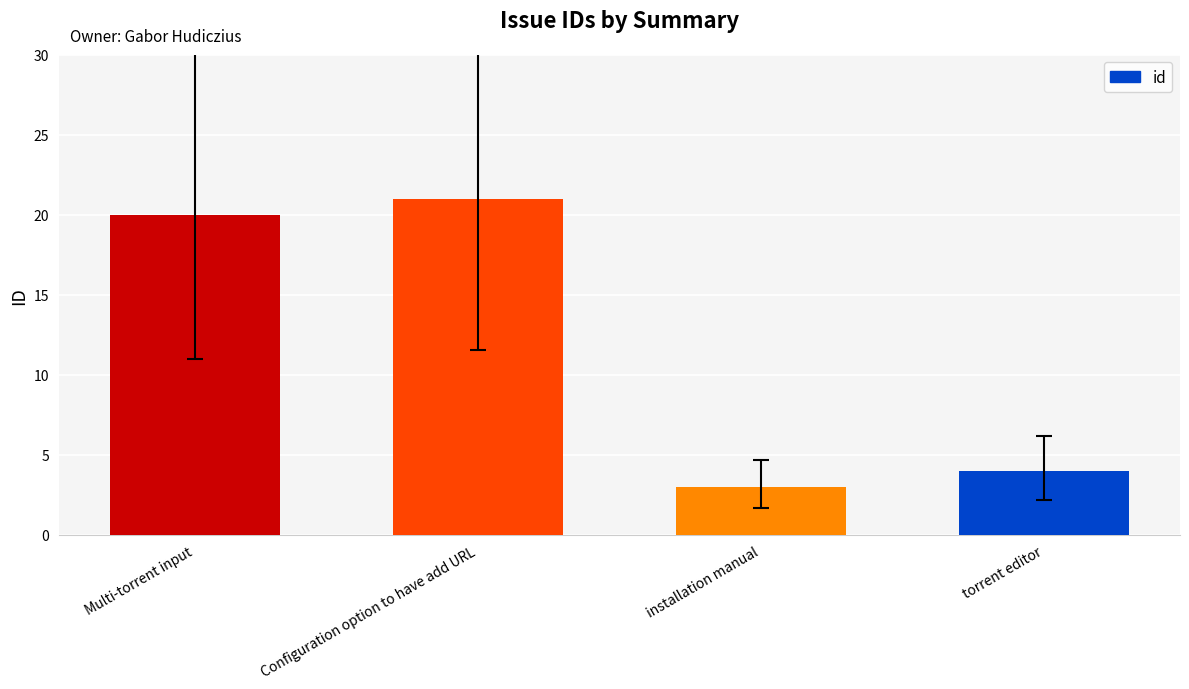

What is the difference between the maximum and minimum values?

18